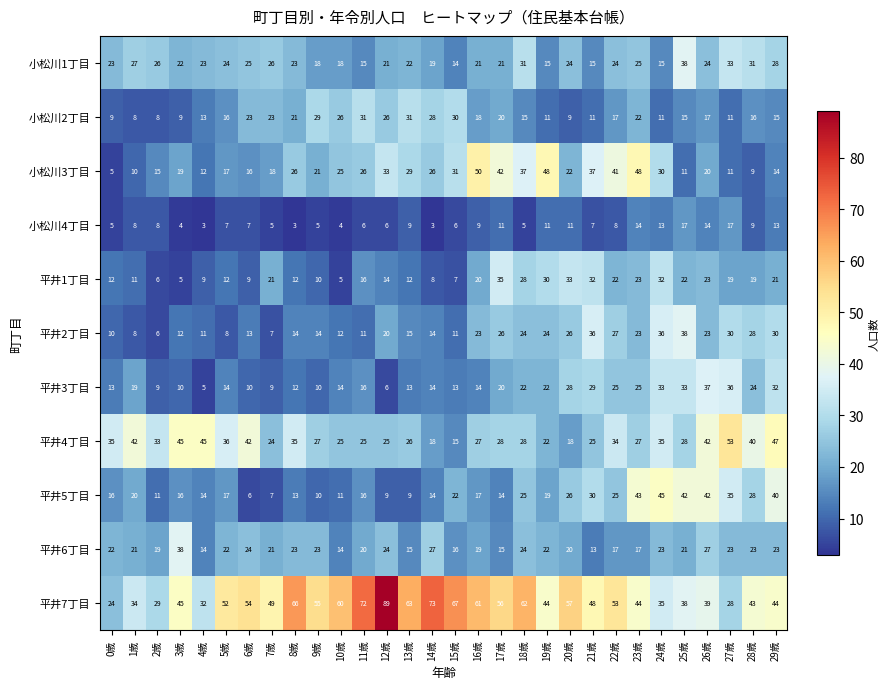

What is the sum of all 小松川3丁目 values?

749